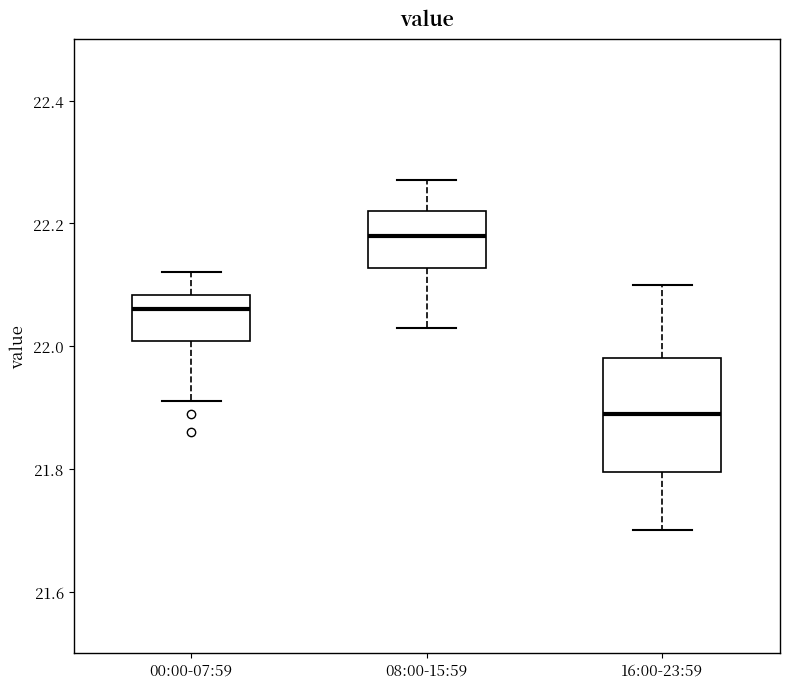

Reading left to right, read every box against the y-axis: the position of its median line, the range the box covers, and the ends of its whiskers. The values are not printed on the chart, so give them approximately, as read against the axis.

00:00-07:59: median 22.06, box 22.00 to 22.08, whiskers 21.92 to 22.12
08:00-15:59: median 22.18, box 22.12 to 22.22, whiskers 22.04 to 22.28
16:00-23:59: median 21.90, box 21.80 to 21.98, whiskers 21.70 to 22.10